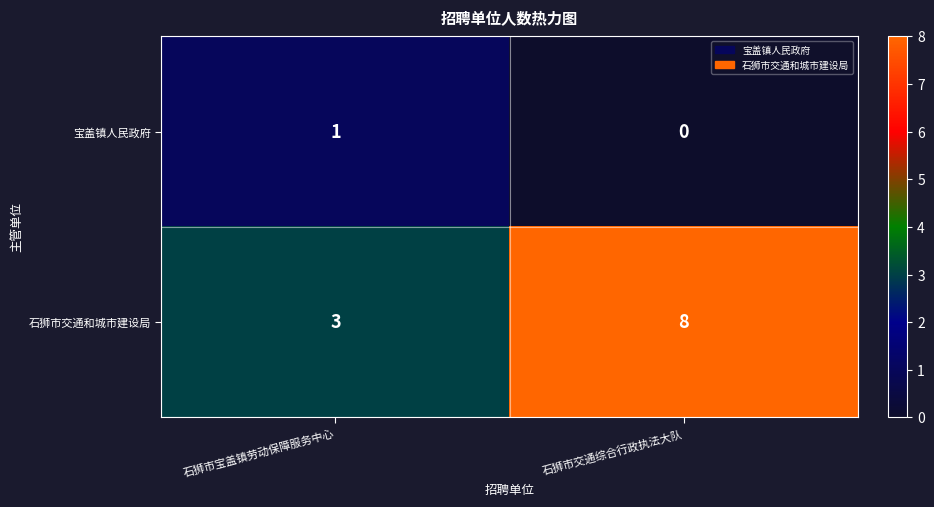

At which label is 石狮市交通和城市建设局 closest to 5?

石狮市宝盖镇劳动保障服务中心